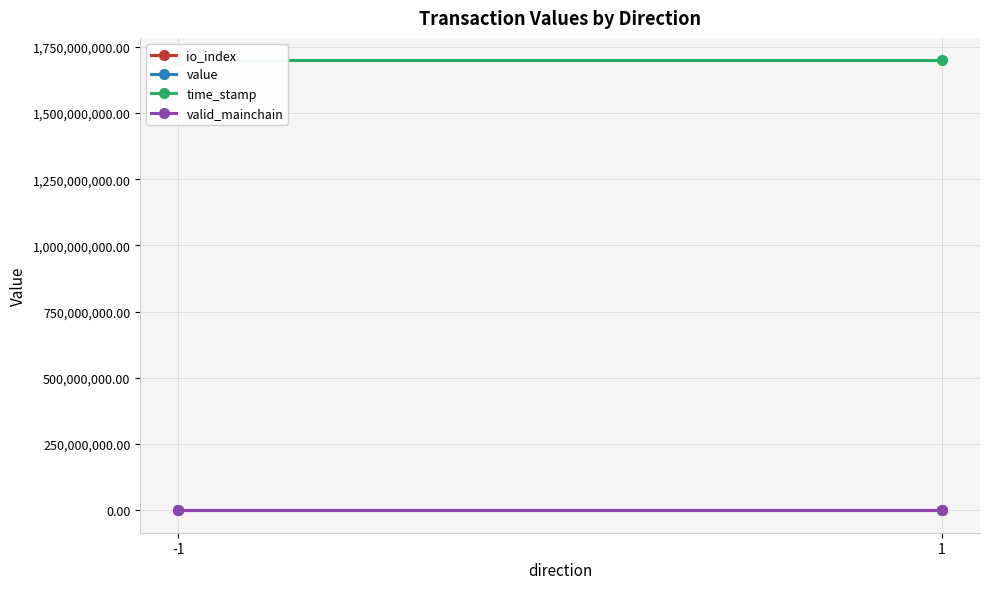

Reading left to right, transcribe all the data shown in this chart.

io_index: 0.5	0.5
value: 8.6	8.6
time_stamp: 1698901170.0	1698901141.0
valid_mainchain: 1.0	1.0